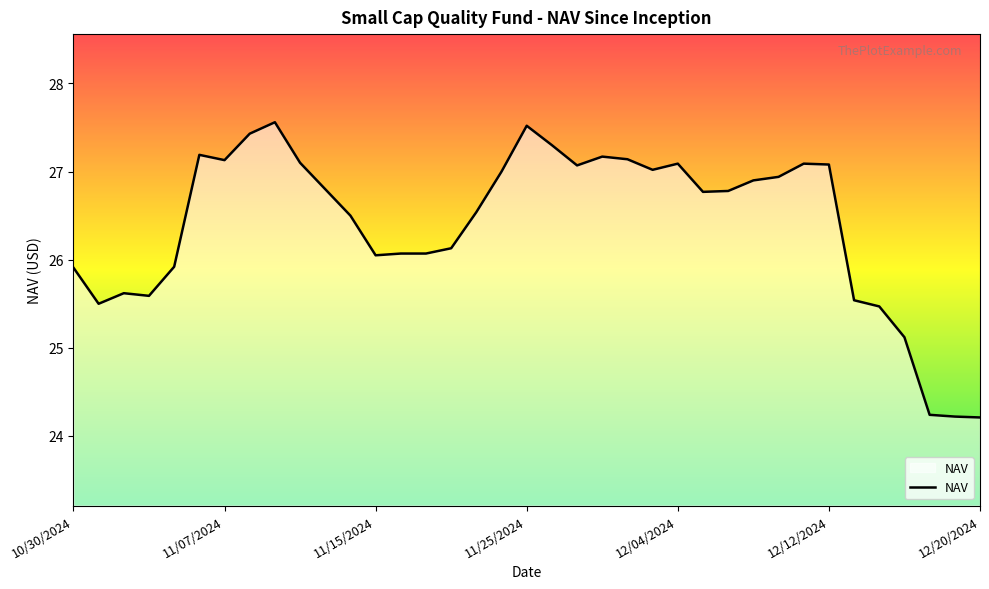

What is the maximum value shown in the chart?

27.6